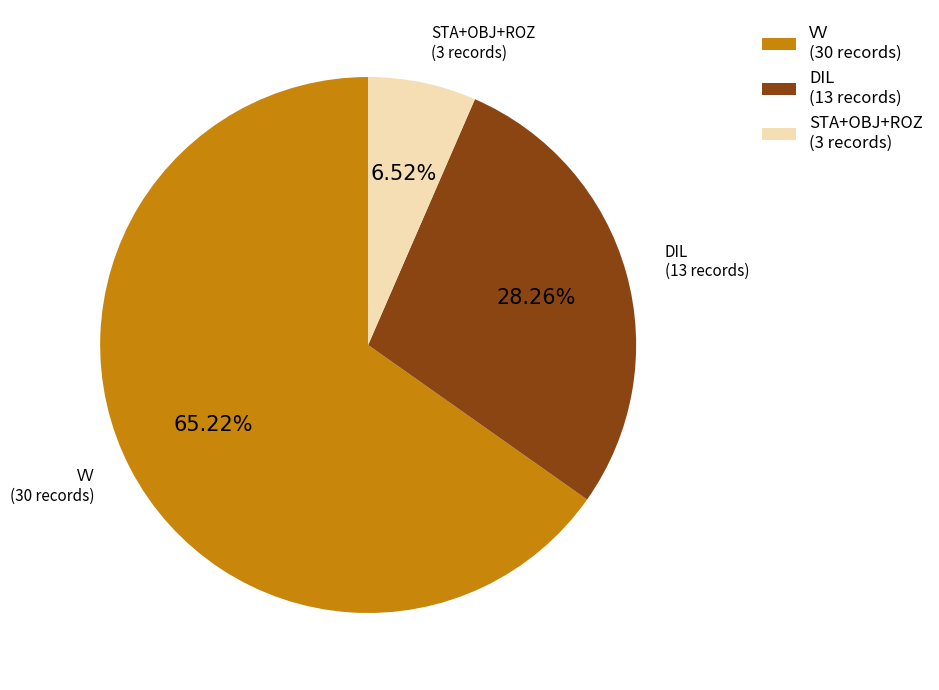

Approximately how many times larger is the value at VV (30 records) compared to DIL (13 records)?

2.3